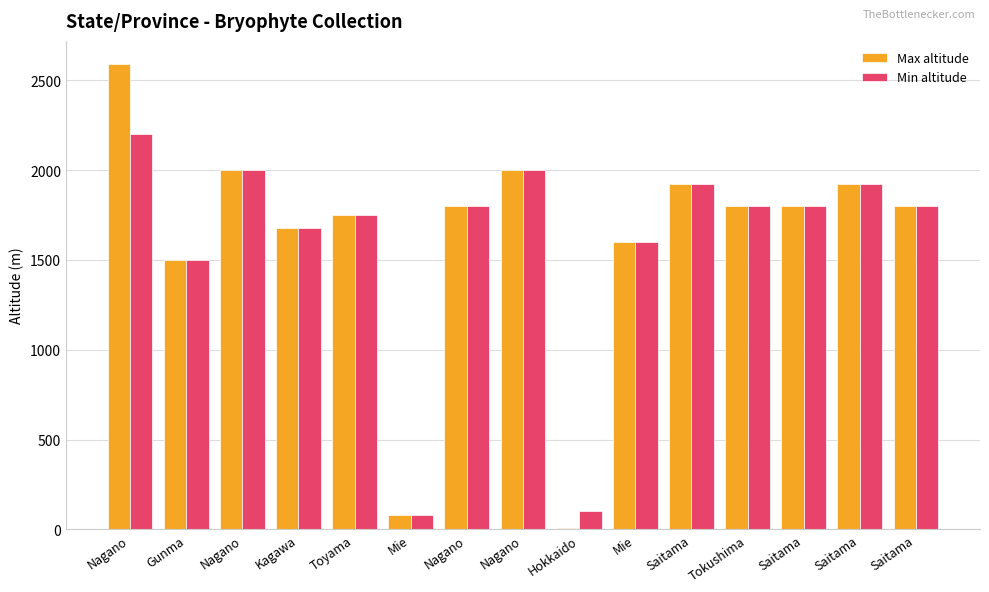

Which series has the largest total across all categories?

Max altitude